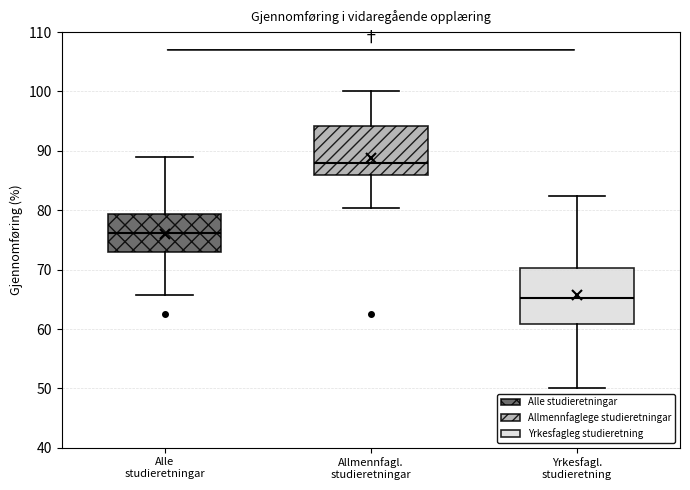

Reading left to right, transcribe this box plot: for each box, give where its median line is, the range the box spans, and where its two whiskers end, as read against the y-axis. The values are not printed on the chart, so give them approximately, as read against the axis.

Alle studieretningar: median 76, box 73 to 79, whiskers 66 to 89
Allmennfagl. studieretningar: median 88, box 86 to 94, whiskers 80 to 100
Yrkesfagl. studieretning: median 65, box 61 to 70, whiskers 50 to 82